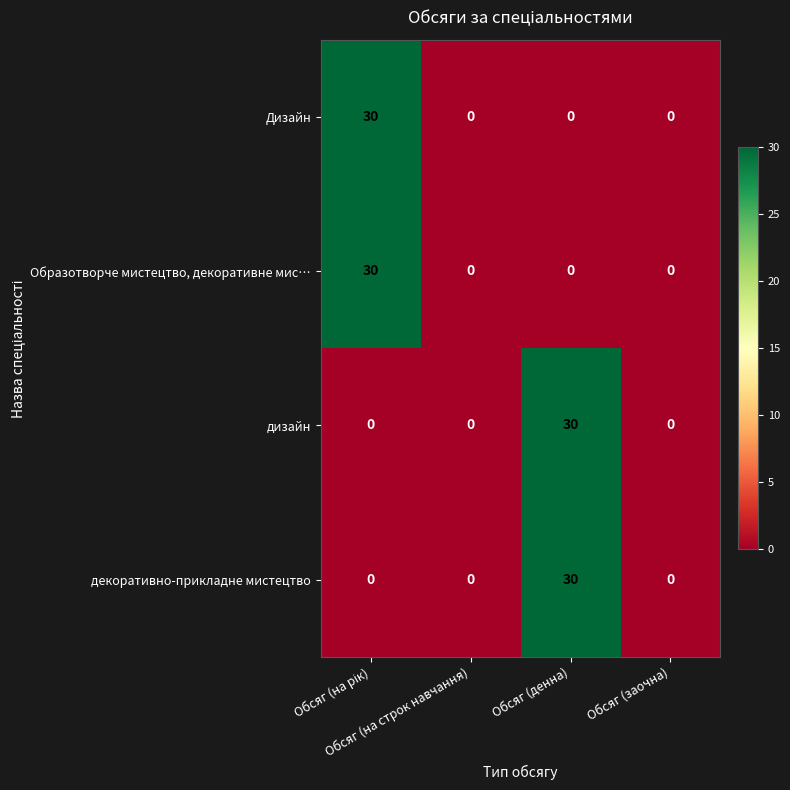

What is the difference between the maximum and minimum values in the декоративно-прикладне мистецтво series?

30